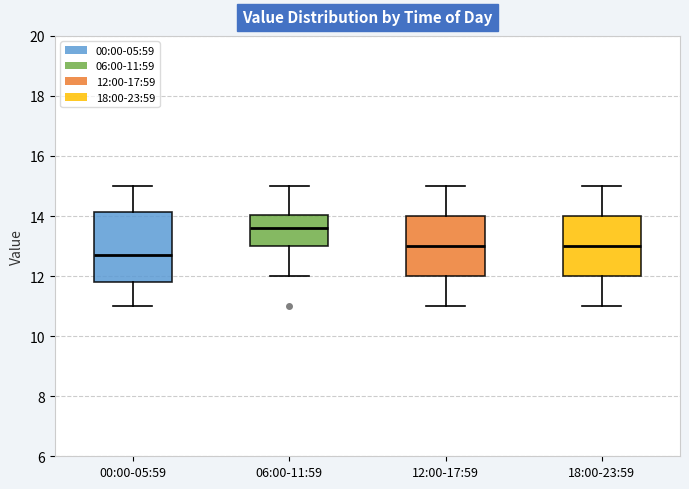

Where does the lower whisker of the box for 00:00-05:59 end on the y-axis? The values are not printed on the chart, so give them approximately, as read against the axis.

11.0